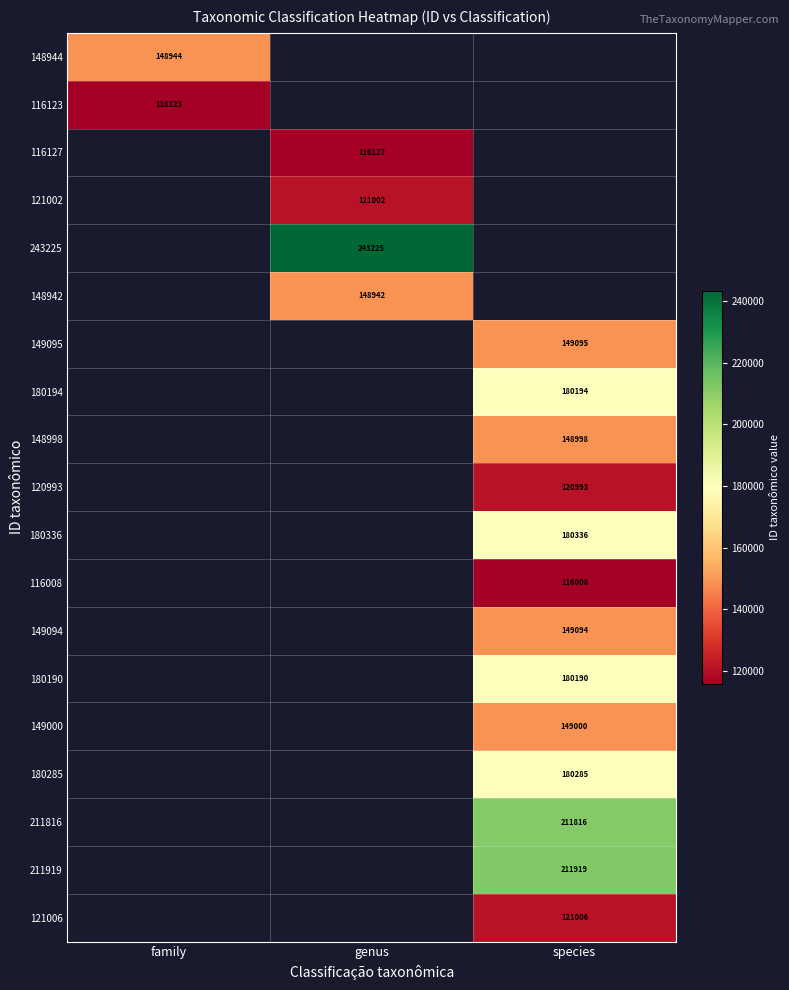

Count the number of data series in this chart.

19